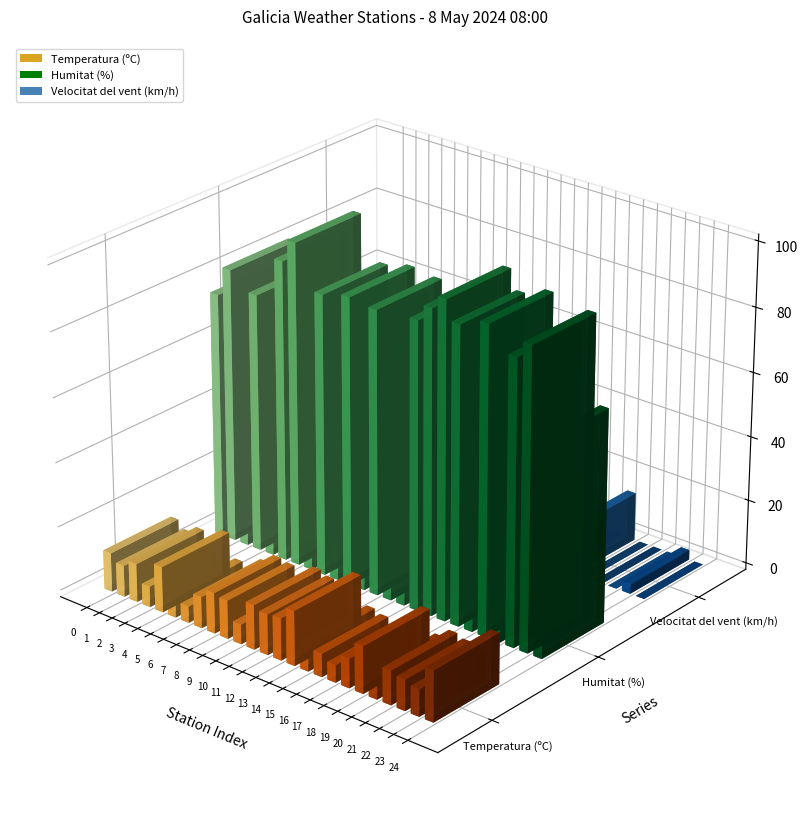

The value of temperatura at 17 is 2.2. True or false?

False